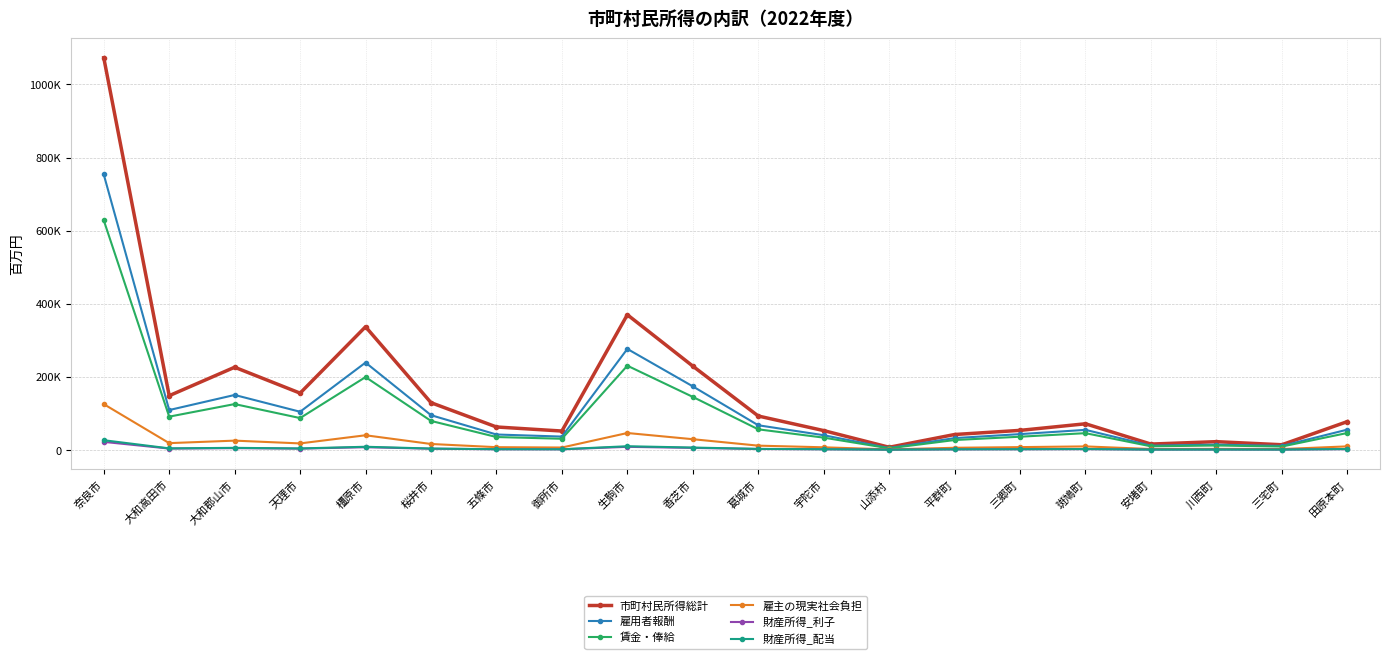

What are all the series names shown in the legend?

市町村民所得総計, 雇用者報酬, 賃金・俸給, 雇主の現実社会負担, 財産所得_利子, 財産所得_配当